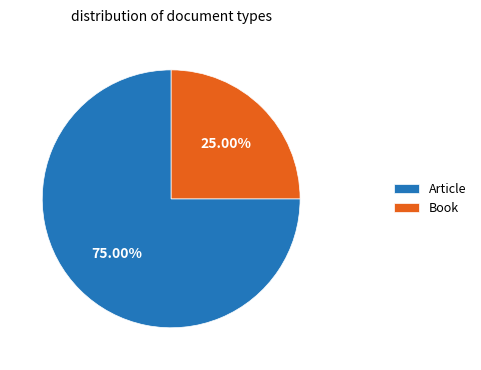

To the nearest percent, what is the difference between the Book and Article slice percentages?

50%